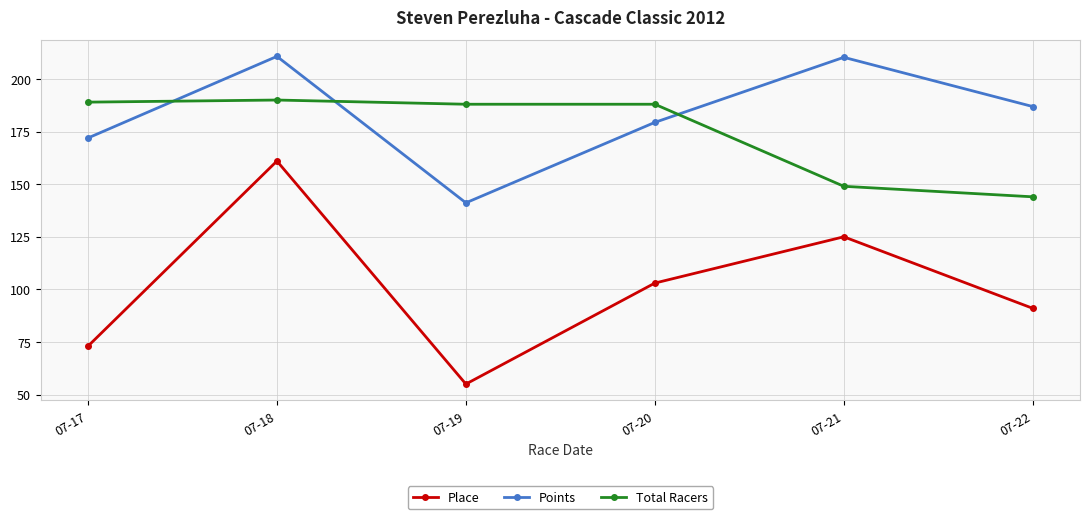

True or false: Place and Total Racers intersect in this chart.

False